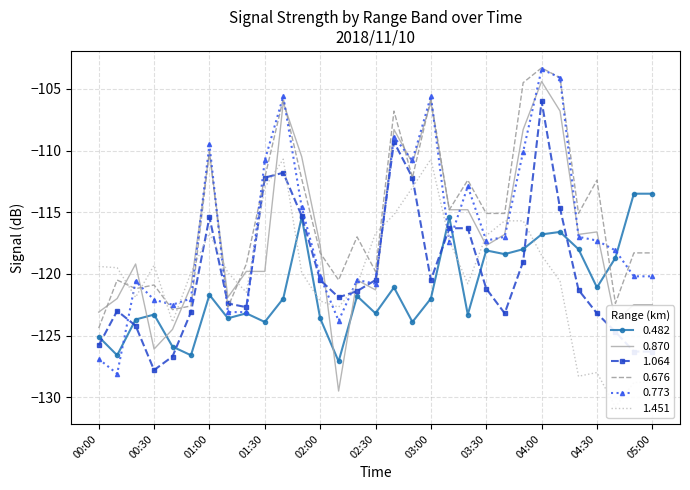

At how many categories does at least one series exceed -120?

29